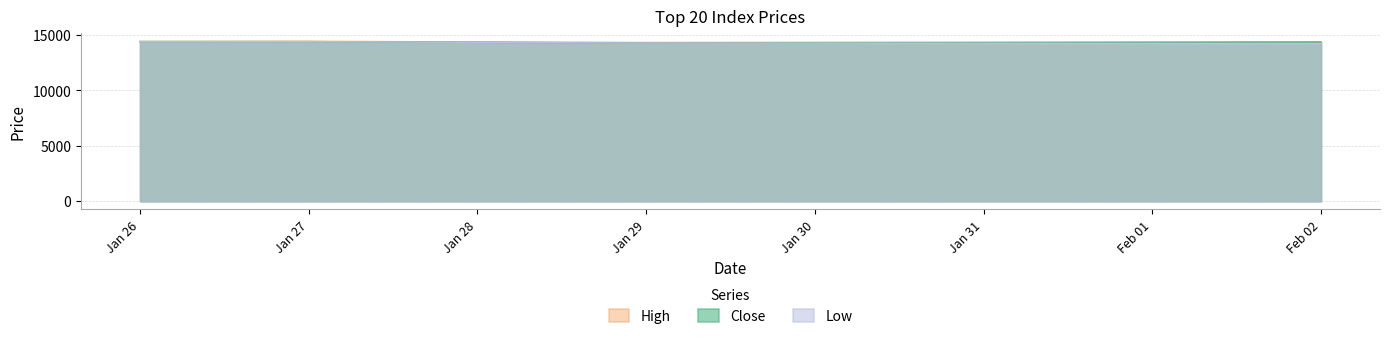

What is the maximum value shown in the chart?

14441.6